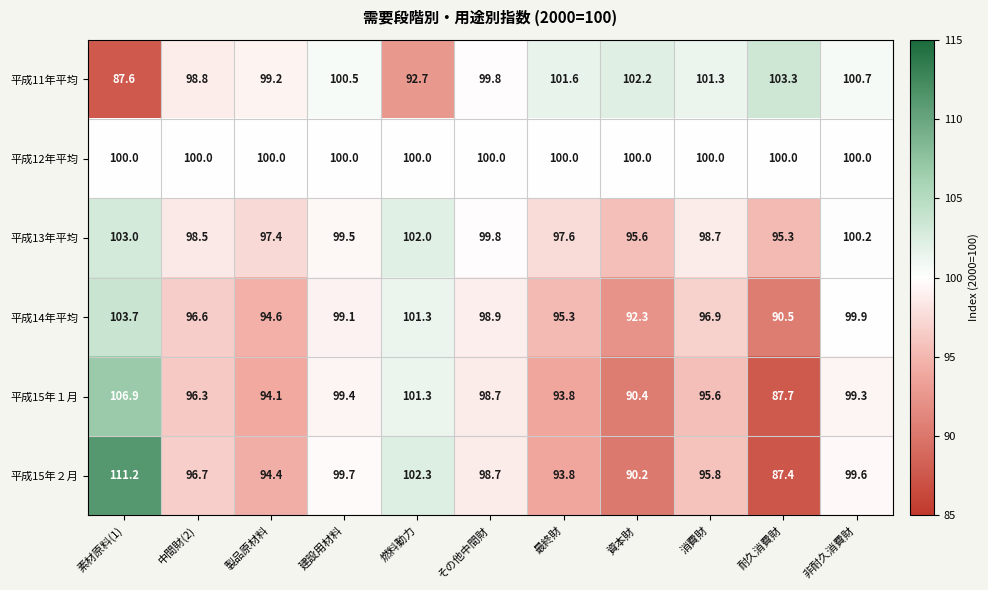

What is the average value of the 平成15年１月 series?

96.7